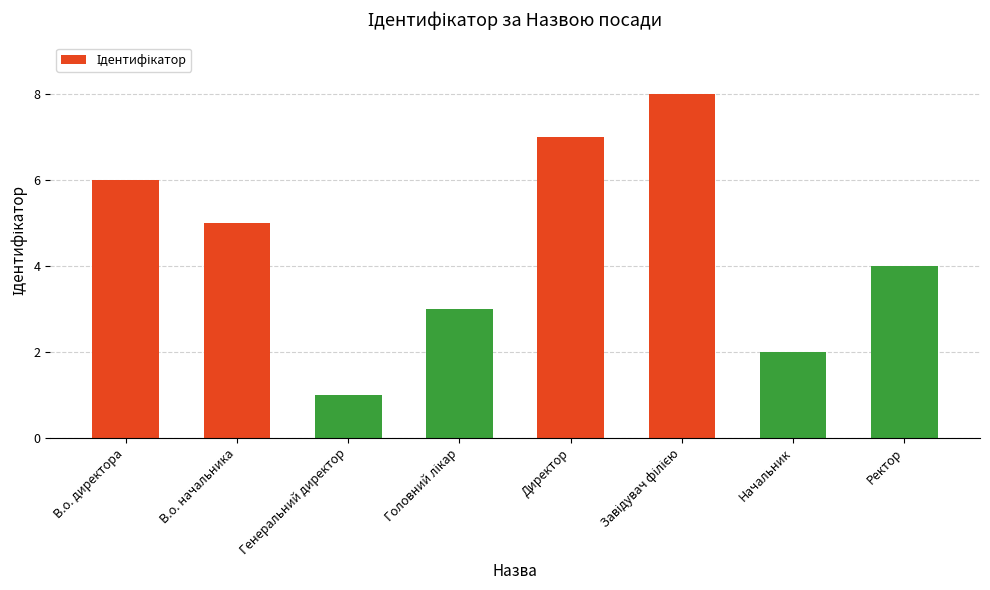

What is the label of the 2nd bar from the left?

В.о. начальника